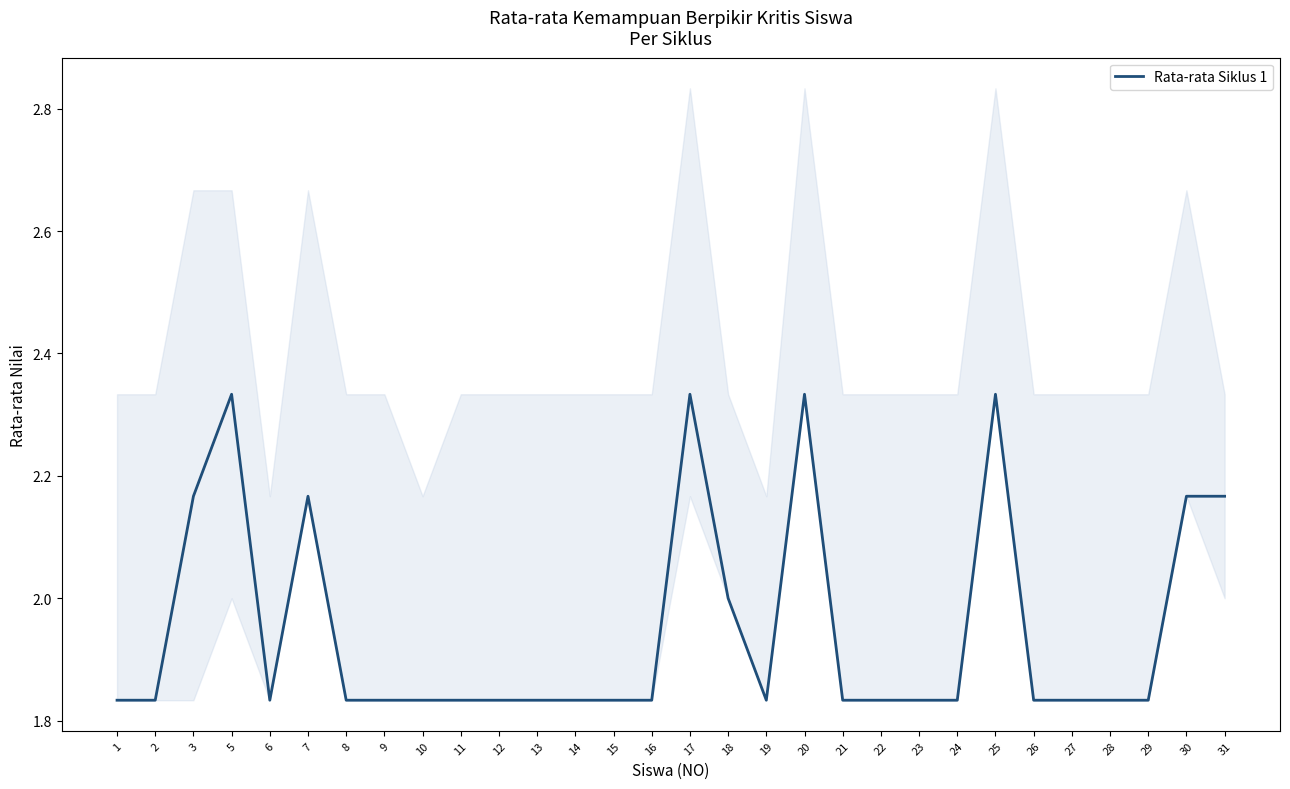

Reading left to right, list all the values displayed in this chart.

1=1.8	2=1.8	3=2.2	5=2.3	6=1.8	7=2.2	8=1.8	9=1.8	10=1.8	11=1.8	12=1.8	13=1.8	14=1.8	15=1.8	16=1.8	17=2.3	18=2.0	19=1.8	20=2.3	21=1.8	22=1.8	23=1.8	24=1.8	25=2.3	26=1.8	27=1.8	28=1.8	29=1.8	30=2.2	31=2.2